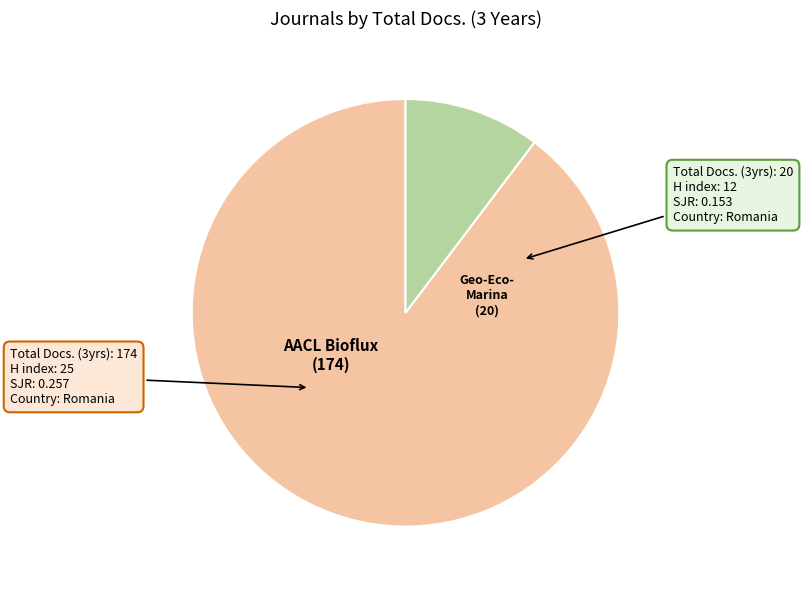

Is there any slice that represents more than half of the pie?

Yes